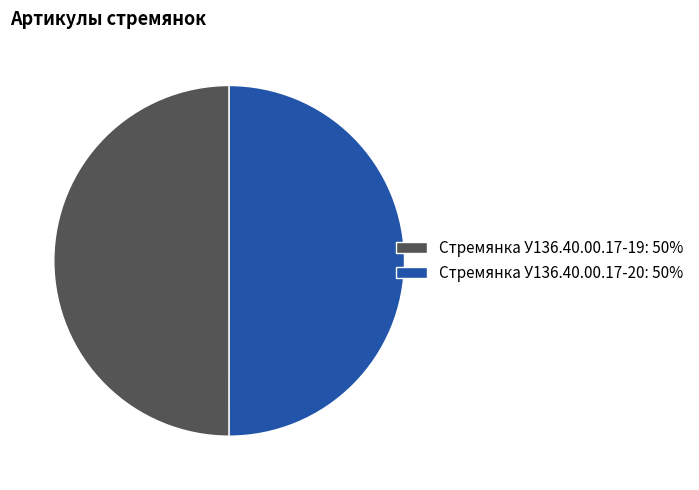

Is it true that Стремянка У136.40.00.17-20 is 59% of the pie?

False